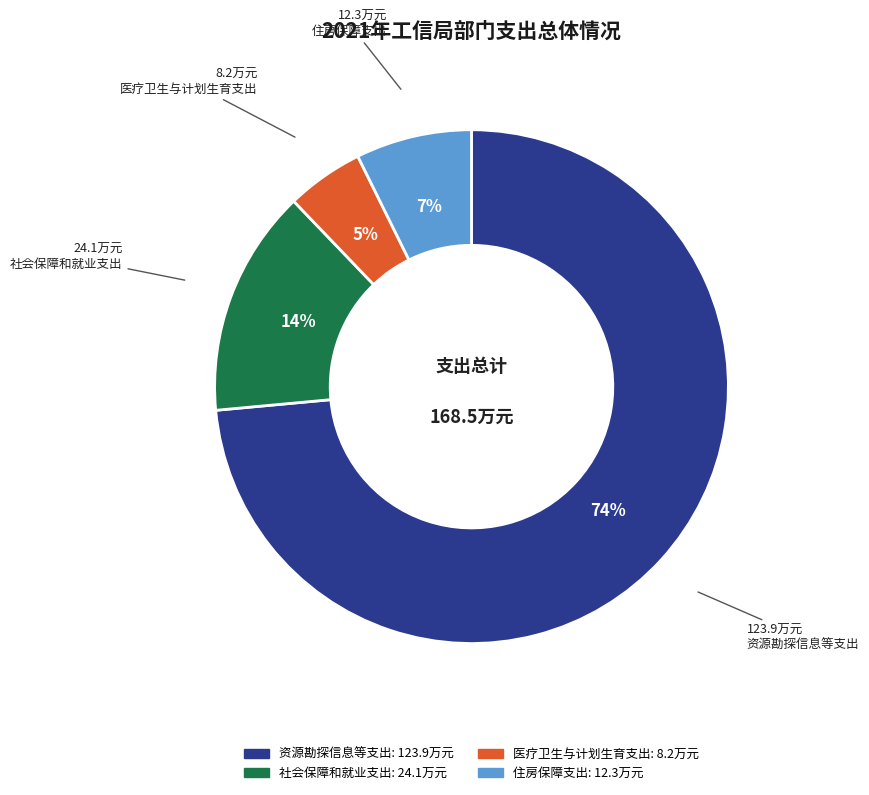

What percentage is the 资源勘探信息等支出 slice, to the nearest percent?

74%